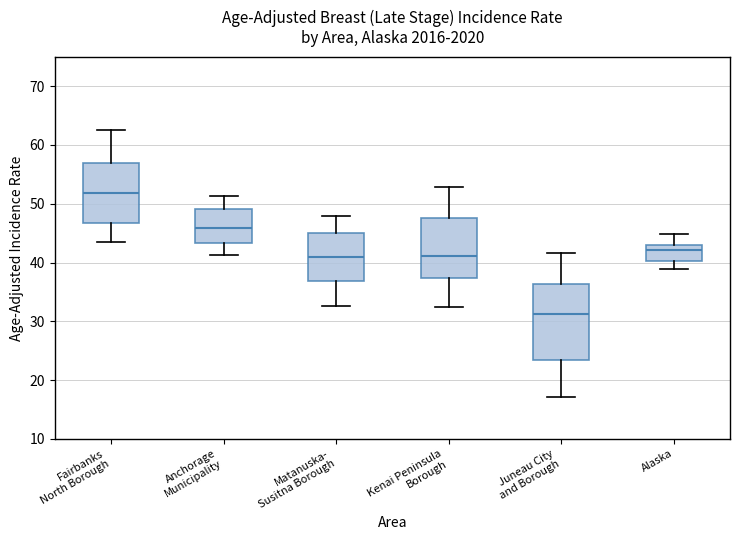

Reading left to right, transcribe this box plot: for each box, give where its median line is, the range the box spans, and where its two whiskers end, as read against the y-axis. The values are not printed on the chart, so give them approximately, as read against the axis.

Fairbanks North Borough: median 52, box 47 to 57, whiskers 43 to 63
Anchorage Municipality: median 46, box 43 to 49, whiskers 41 to 51
Matanuska- Susitna Borough: median 41, box 37 to 45, whiskers 33 to 48
Kenai Peninsula Borough: median 41, box 37 to 48, whiskers 33 to 53
Juneau City and Borough: median 31, box 23 to 36, whiskers 17 to 42
Alaska: median 42, box 40 to 43, whiskers 39 to 45